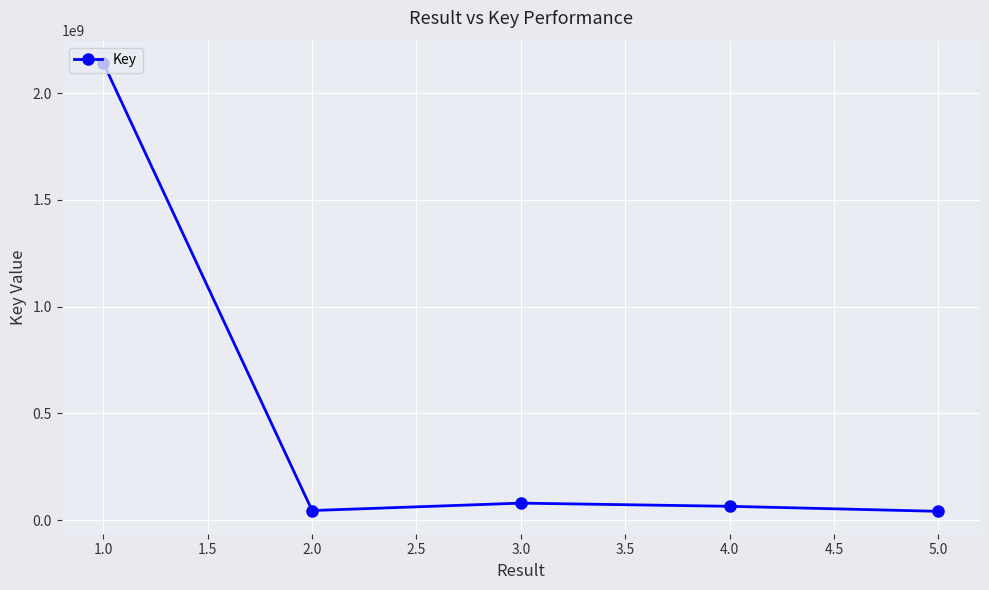

What is the sum of all values?

2370529258